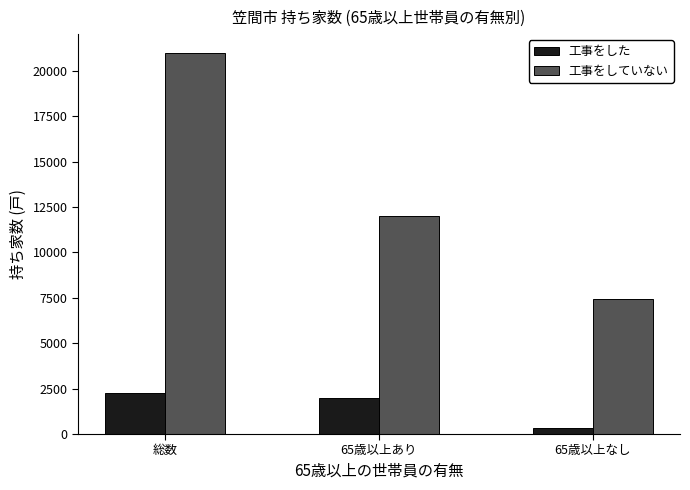

At which label does 工事をしていない first exceed 11990?

総数